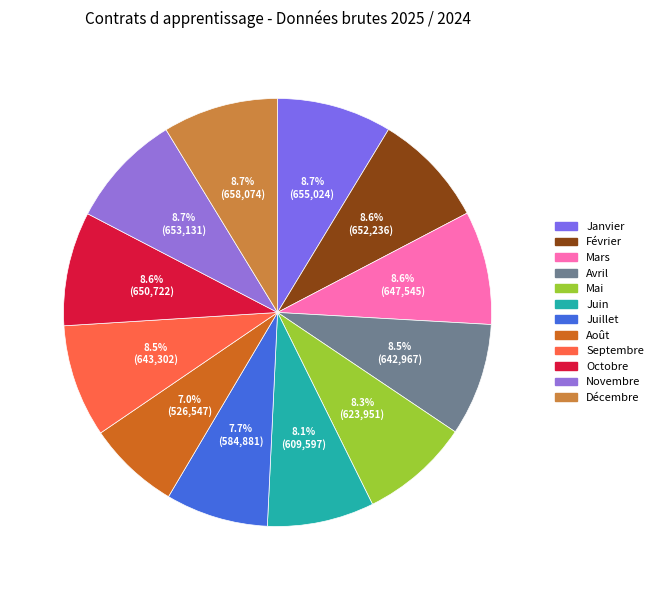

How many segments does this pie chart have?

12